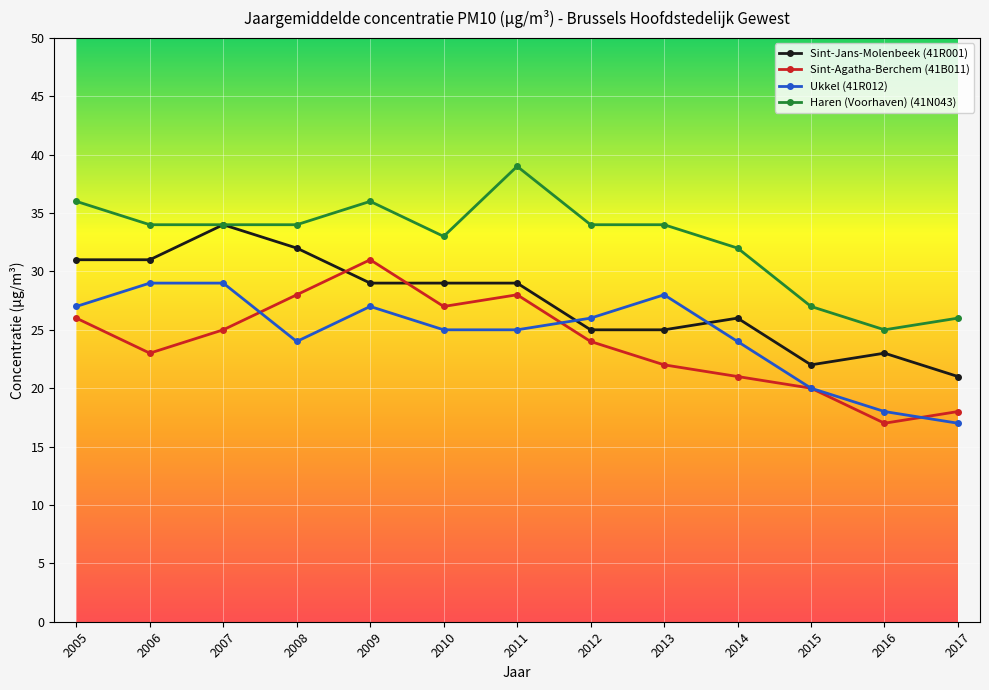

After their last crossing, which series has the higher values: Ukkel (41R012) or Sint-Jans-Molenbeek (41R001)?

Sint-Jans-Molenbeek (41R001)